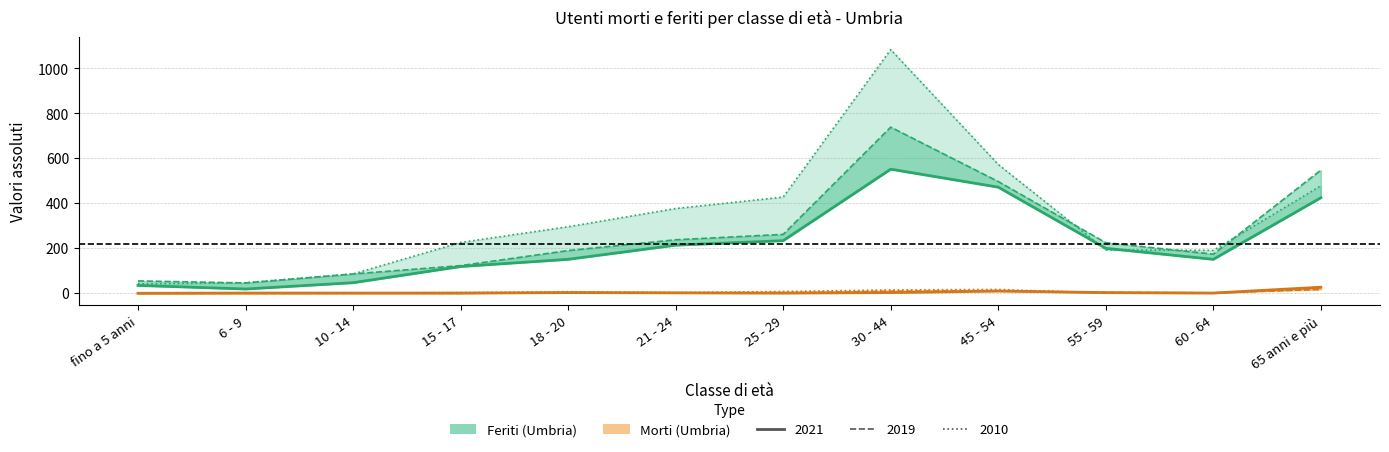

How many intersections are there between Umbria Feriti 2019 and Umbria Feriti 2010?

4